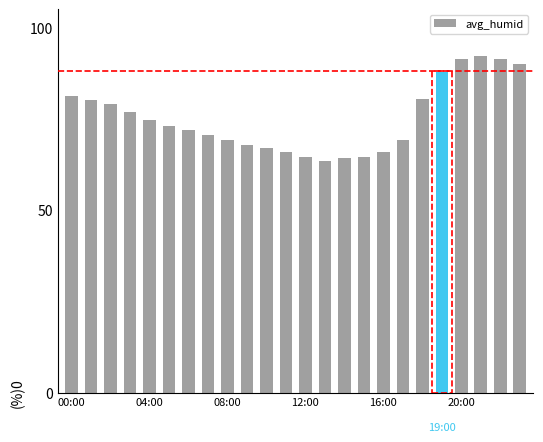

What is the smallest value displayed?

63.3